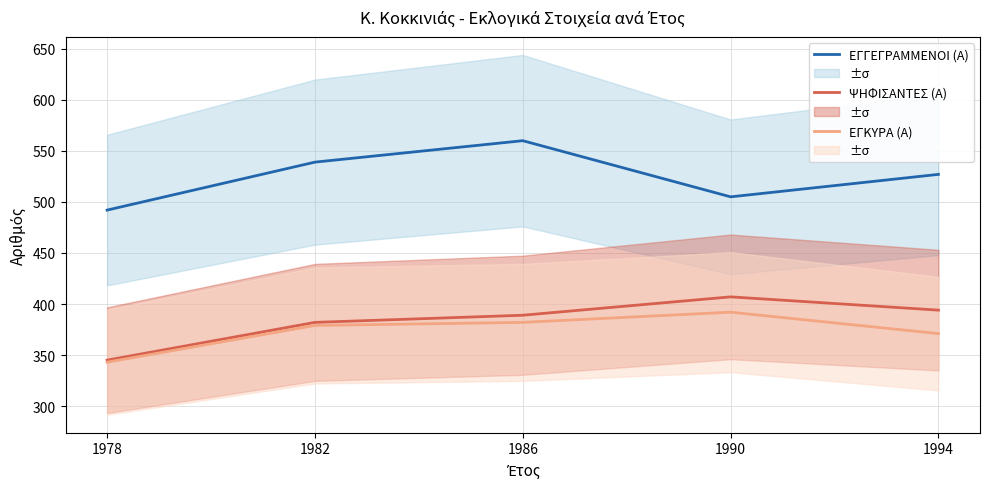

True or false: ΕΓΓΕΓΡΑΜΜΕΝΟΙ (Α) has more than 1 interior local peaks.

False